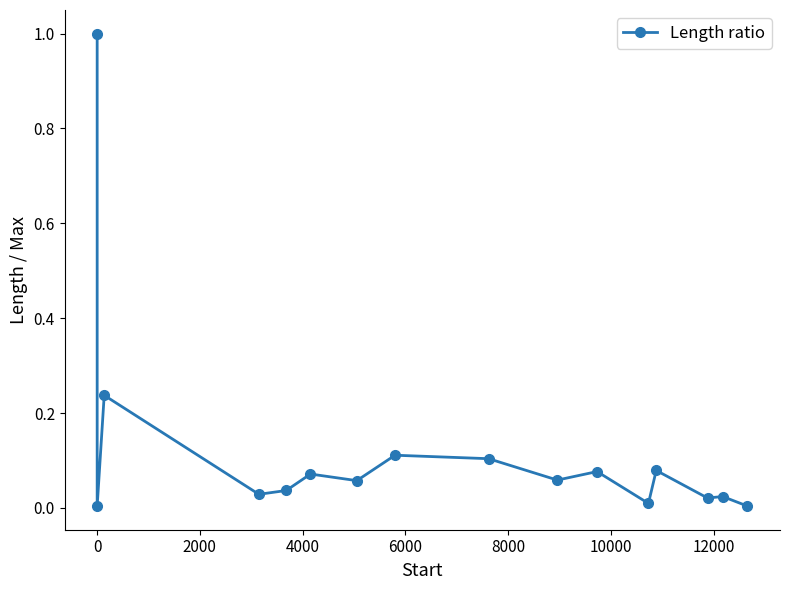

Reading right to left, extract all data points from this chart.

0.0	0.0	0.0	0.1	0.0	0.1	0.1	0.1	0.1	0.1	0.1	0.0	0.0	0.2	0.0	1.0